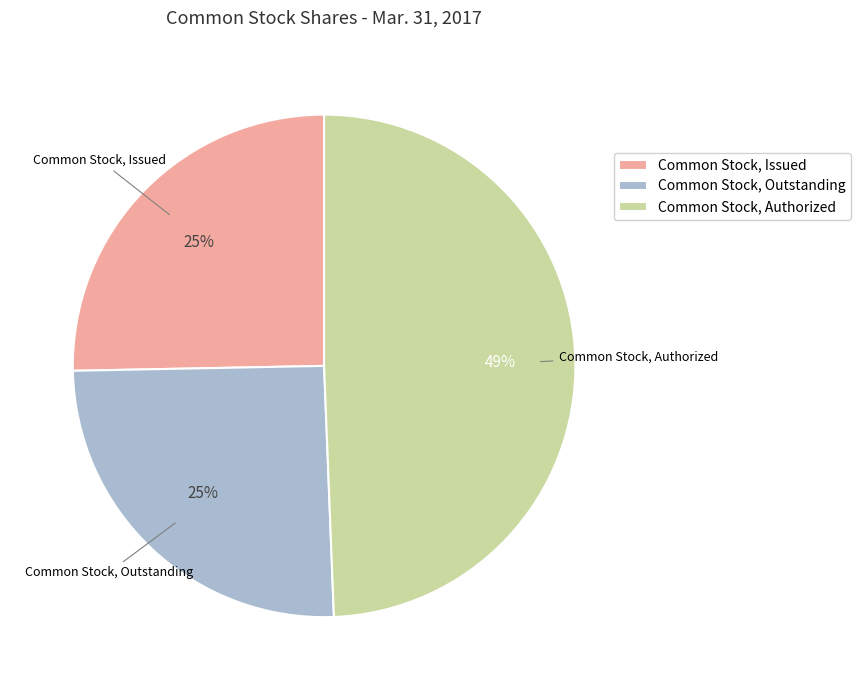

Combined, do Common Stock, Outstanding and Common Stock, Authorized account for over 50%?

Yes